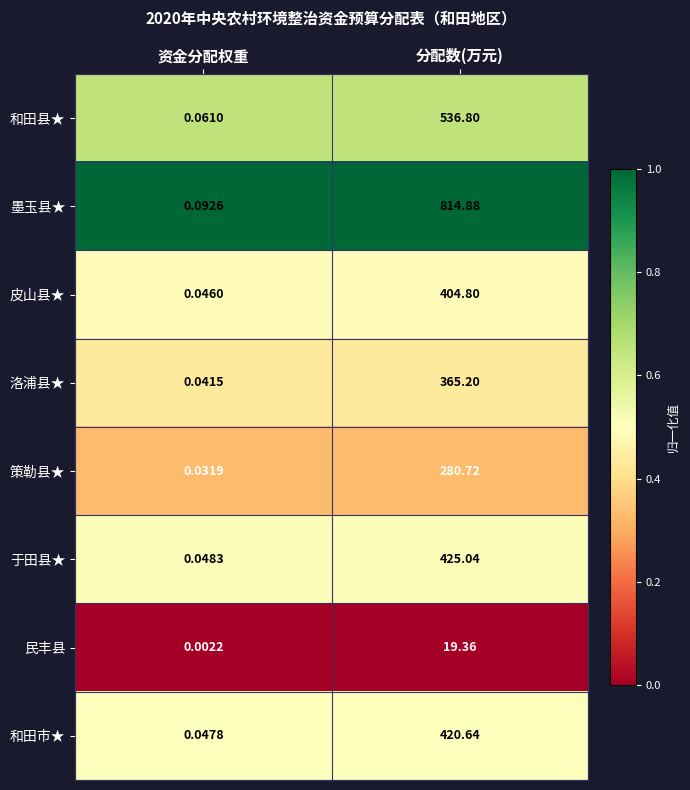

Between 资金分配权重 and 分配数(万元), which series saw the biggest shift?

墨玉县★